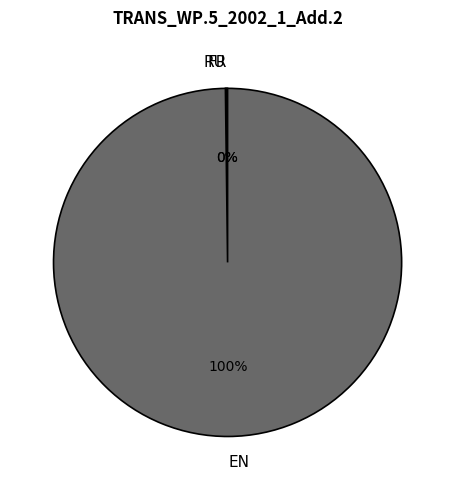

Which category has the biggest portion of the pie?

EN